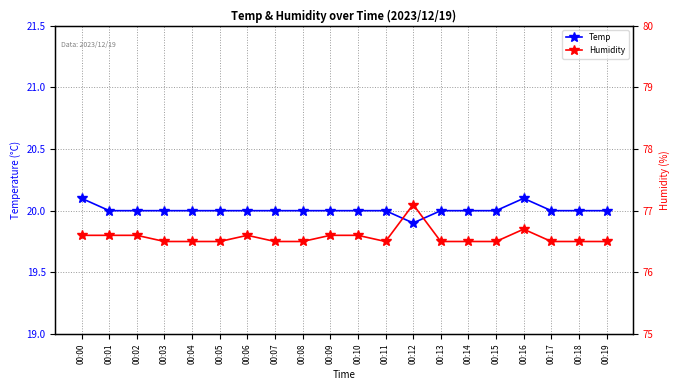

Reading right to left, what are all the values shown in this chart?

Temp: 20.0	20.0	20.0	20.1	20.0	20.0	20.0	19.9	20.0	20.0	20.0	20.0	20.0	20.0	20.0	20.0	20.0	20.0	20.0	20.1
Humidity: 76.5	76.5	76.5	76.7	76.5	76.5	76.5	77.1	76.5	76.6	76.6	76.5	76.5	76.6	76.5	76.5	76.5	76.6	76.6	76.6